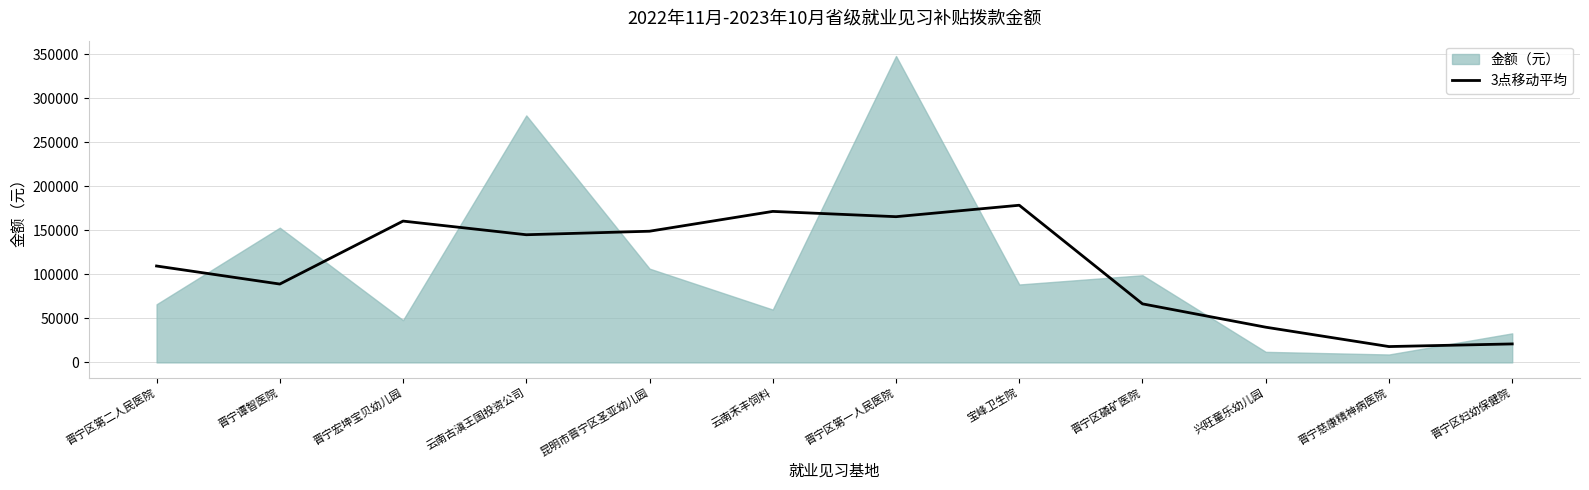

The value of 3点移动平均 at 云南古滇王国投资公司 is 240326. True or false?

False